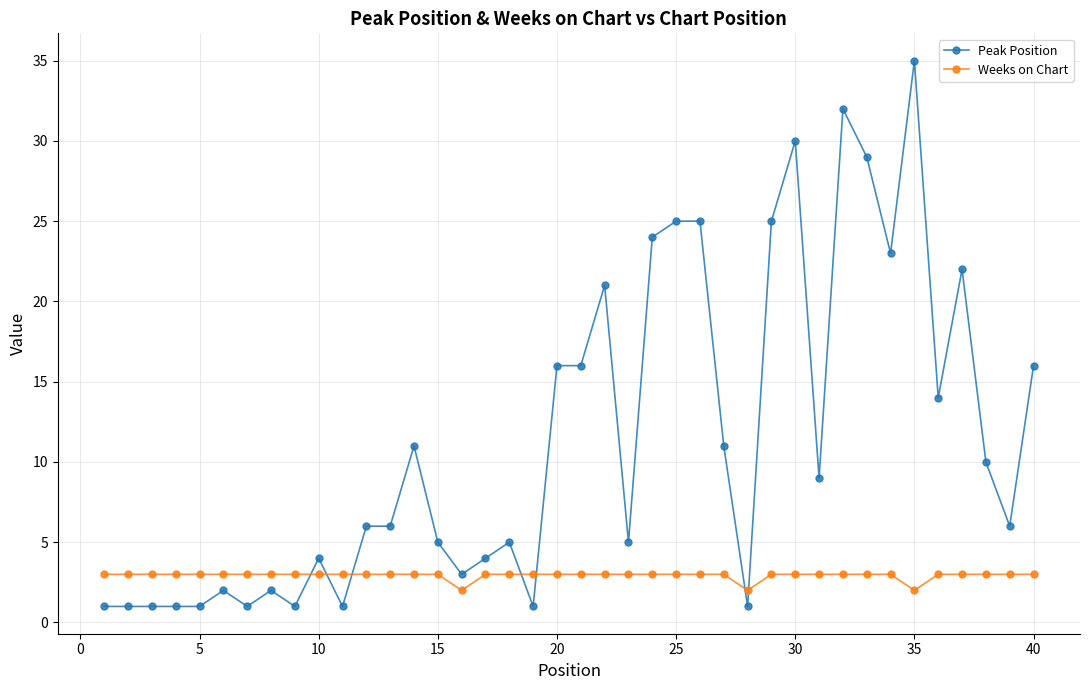

Rank the series by their average value, from lowest to highest.

Weeks on Chart, Peak Position